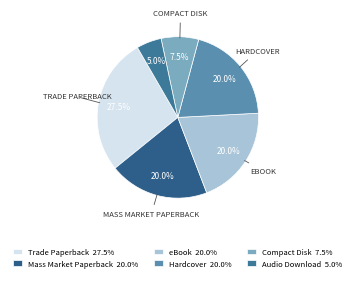

Count the number of slices in the pie.

6